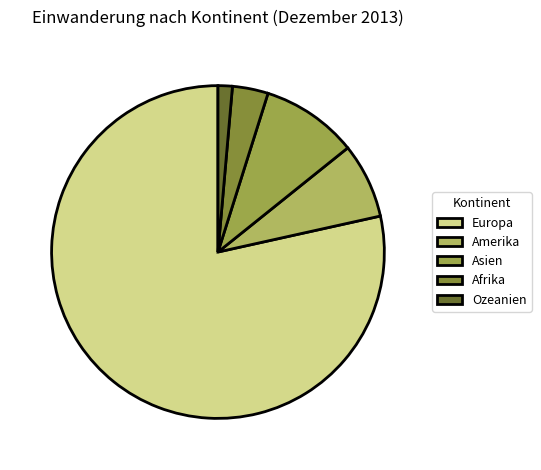

Count the number of slices in the pie.

5